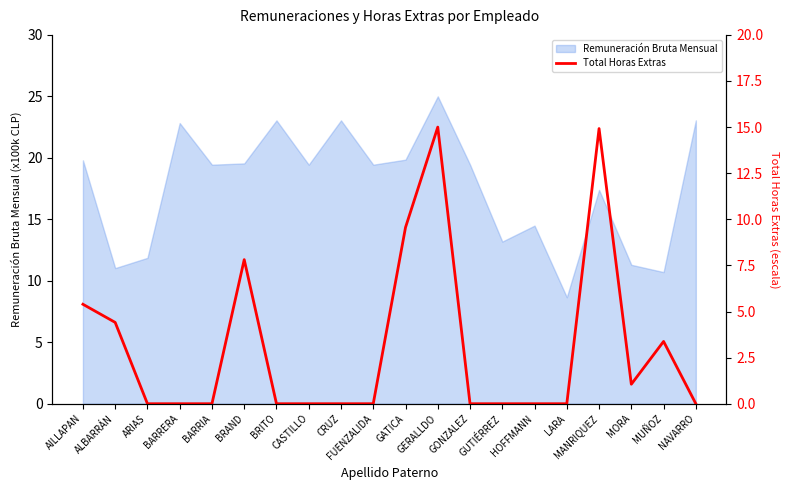

The value at LARA is -4.7. True or false?

False